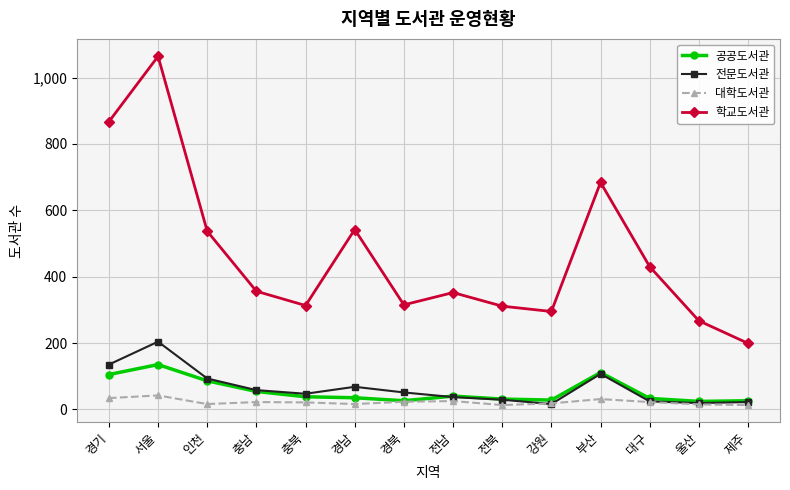

Is it true that 학교도서관 equals 713 at 대구?

False